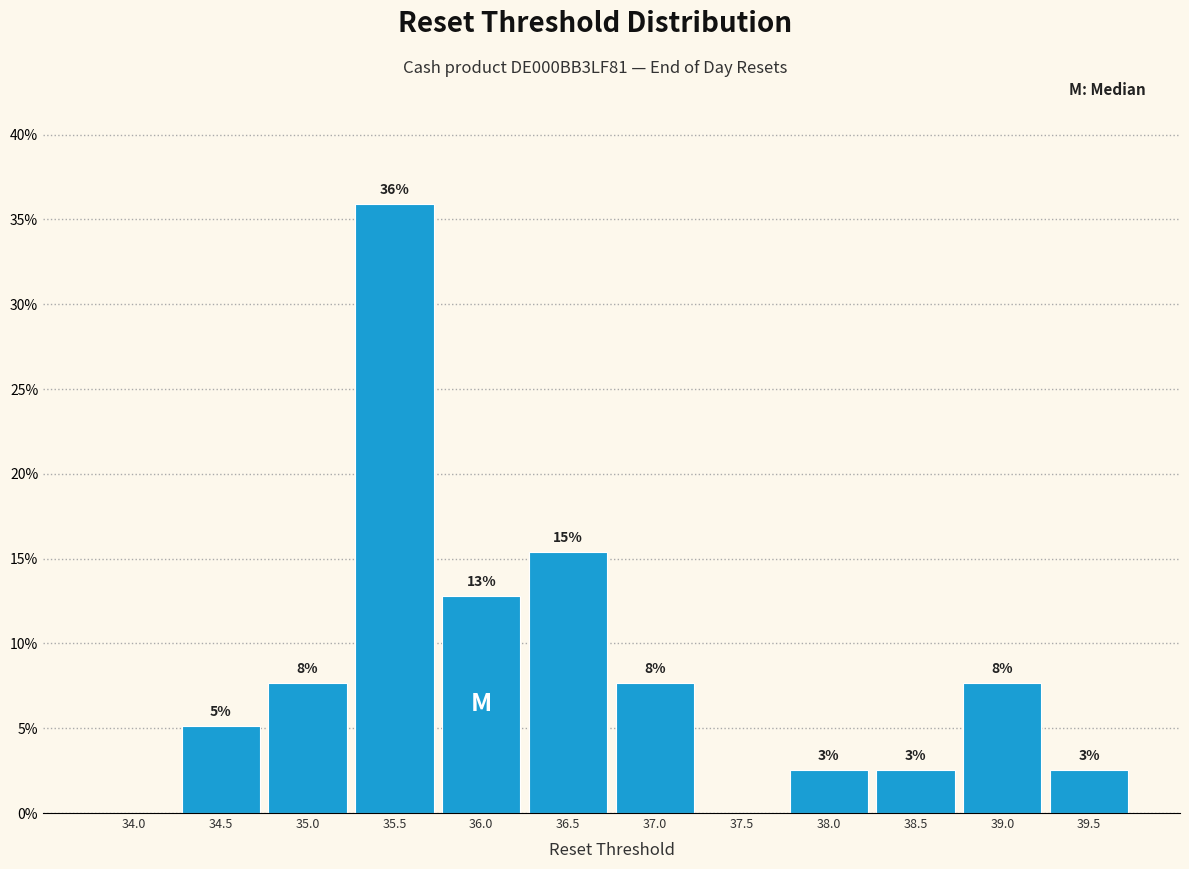

Are the bars horizontal?

No